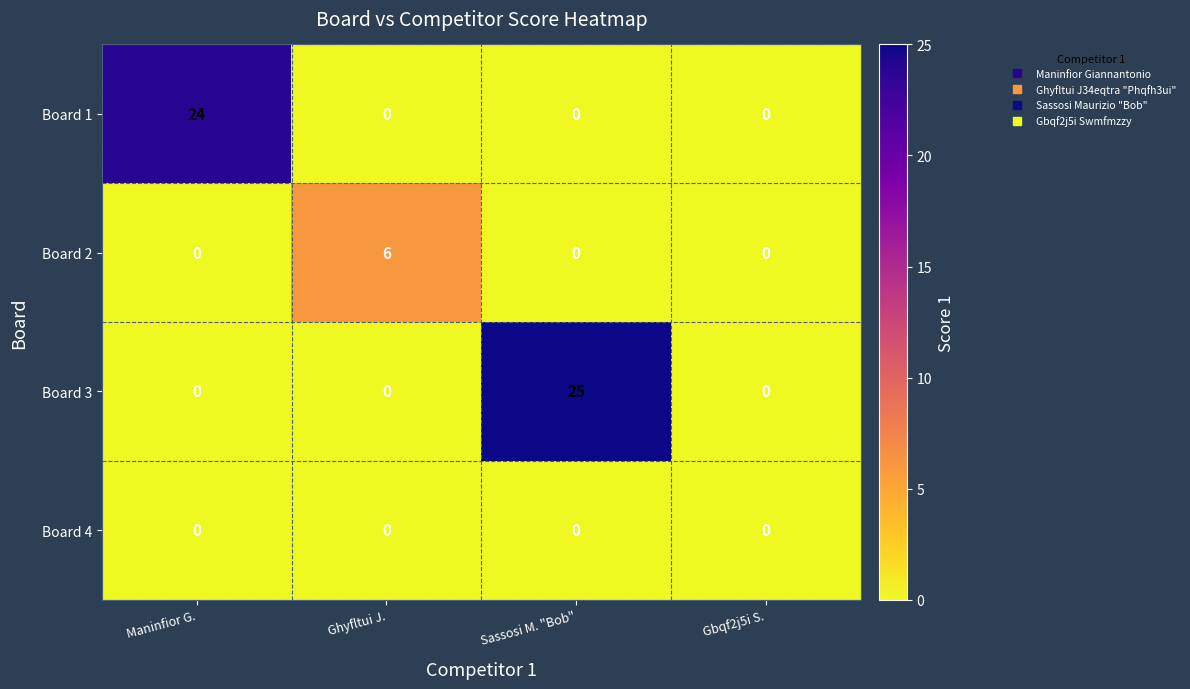

Reading left to right, transcribe all the data shown in this chart.

Board 1: 24	0	0	0
Board 2: 0	6	0	0
Board 3: 0	0	25	0
Board 4: 0	0	0	0